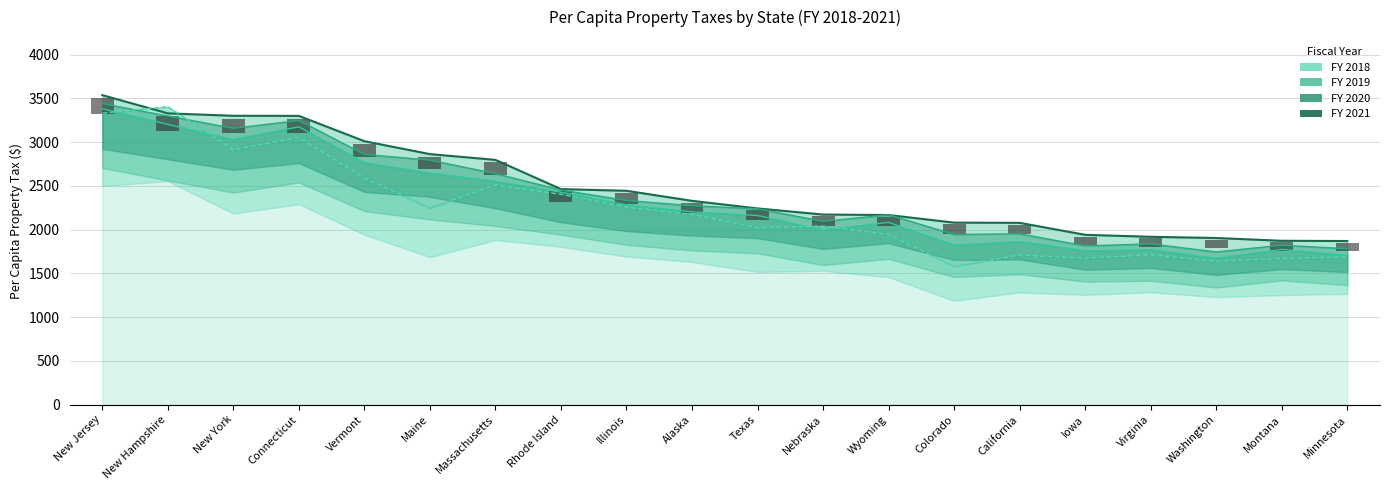

How many data points does each series have?

20